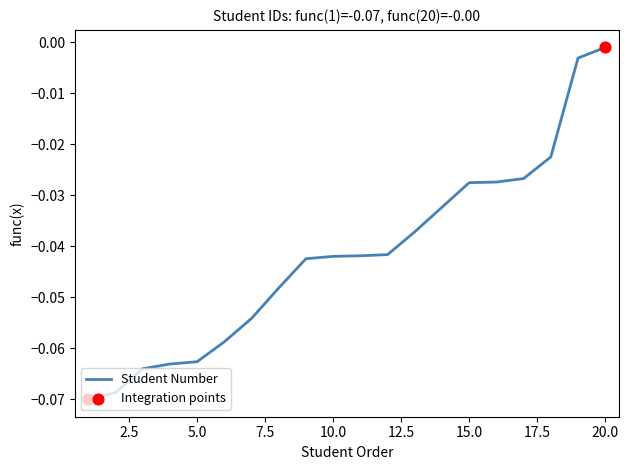

Is this an area chart (filled region under the line)?

No